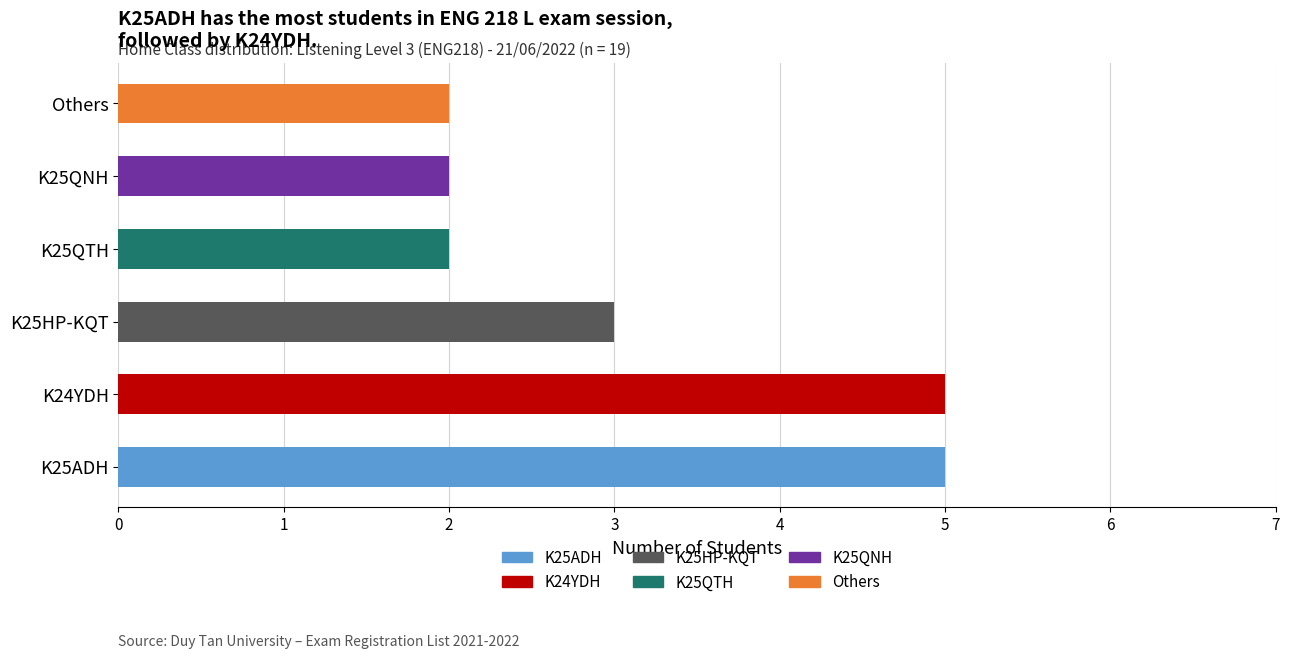

What is the highest value of the K25ADH series?

5